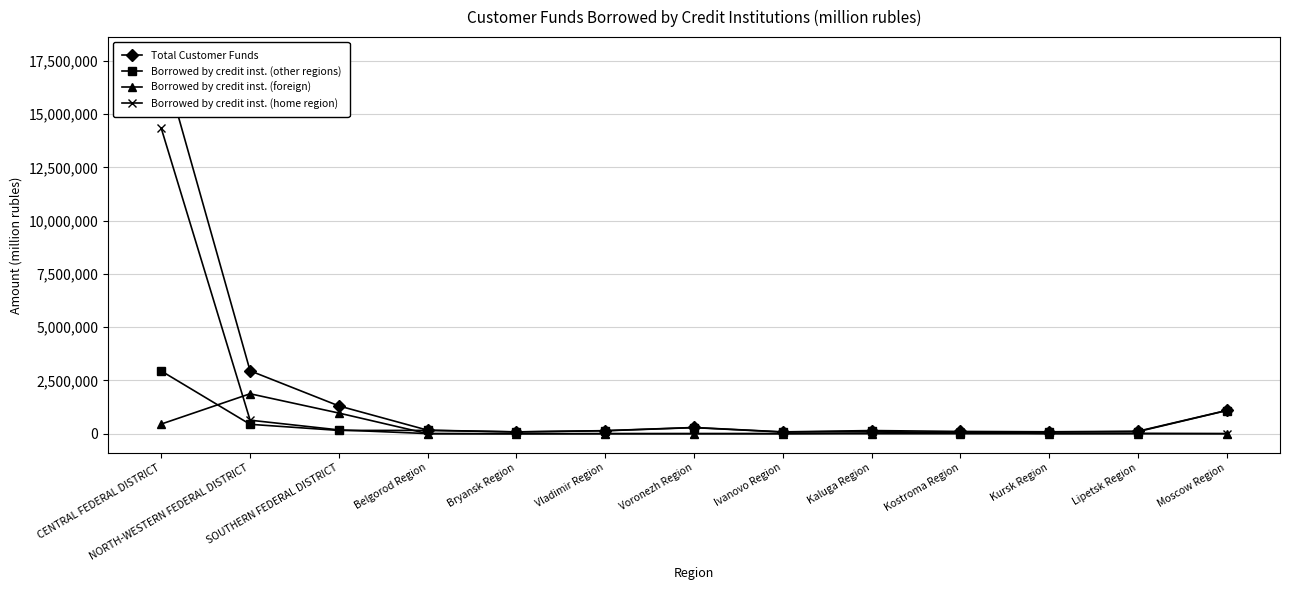

Between CENTRAL FEDERAL DISTRICT and Kursk Region, which is larger?

CENTRAL FEDERAL DISTRICT